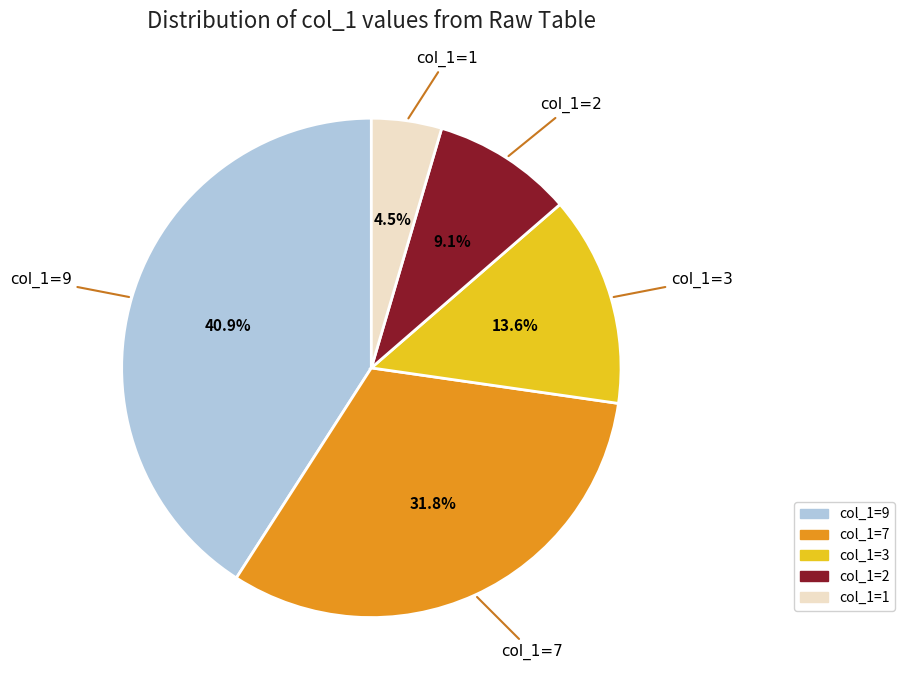

Is there any slice that represents more than half of the pie?

No